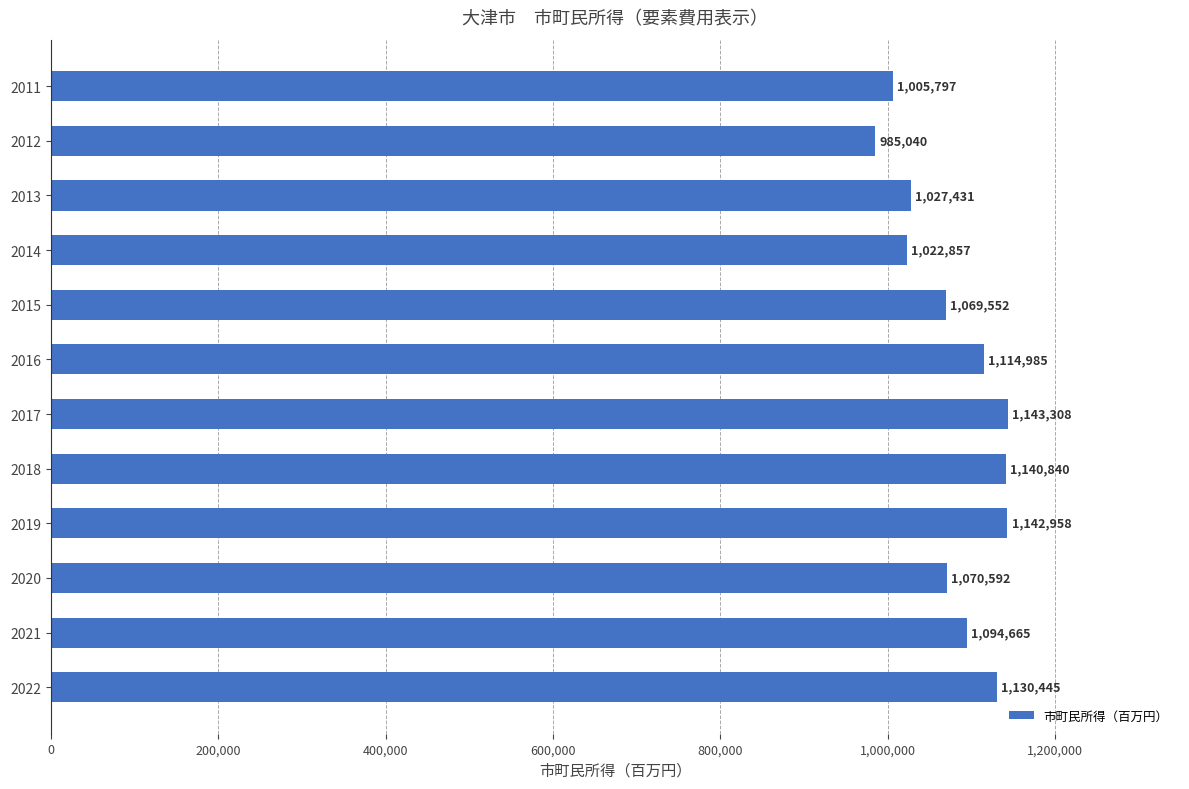

What is the change in value from 2014 to 2020?

+47735